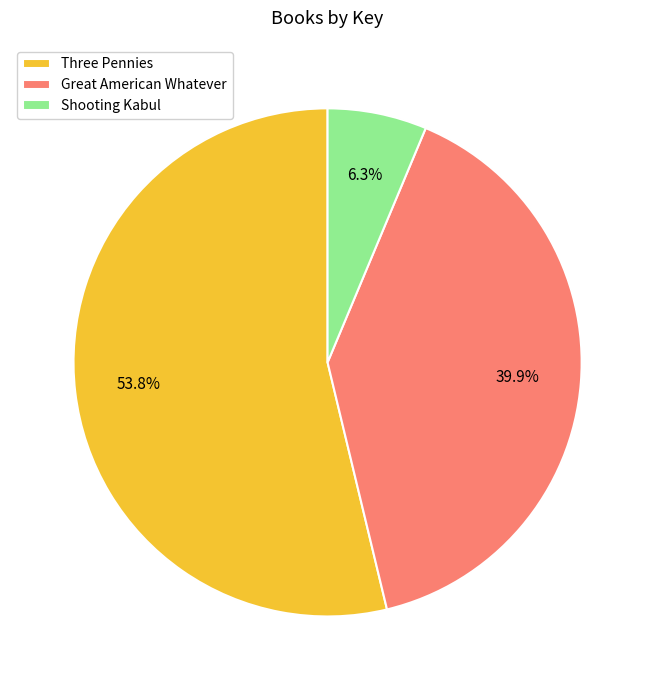

To the nearest percent, what percentage of the pie is Great American Whatever?

40%